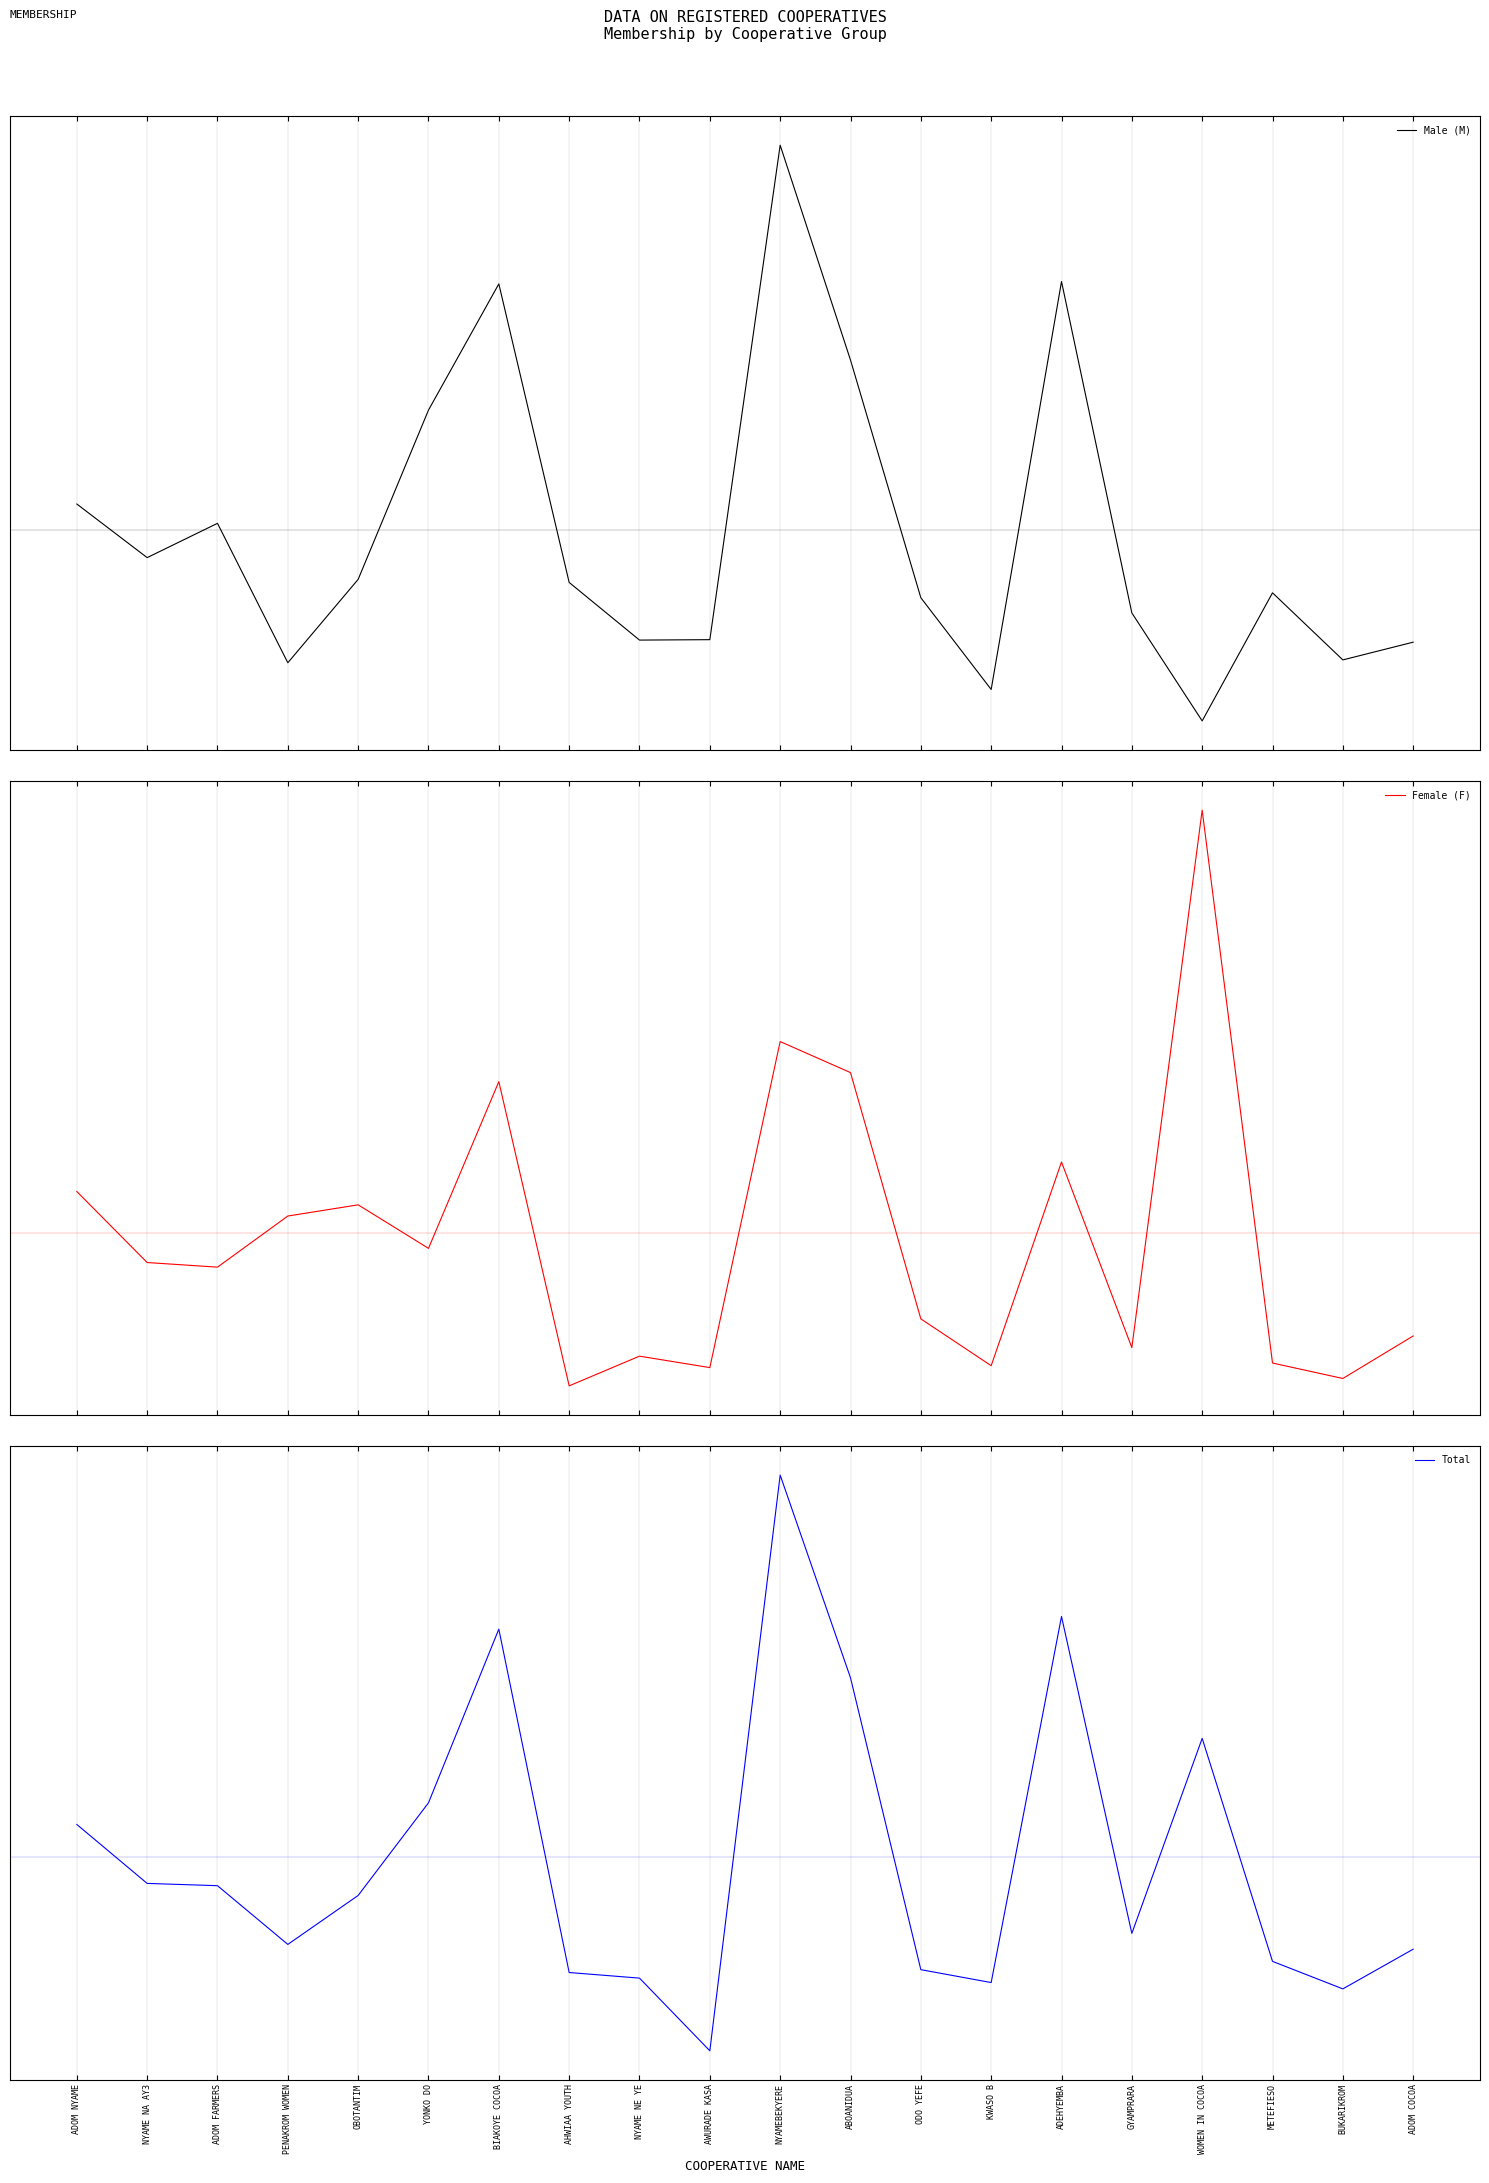

What is the difference between the Total values at ABOANIDUA and ADOM FARMERS?

99.1